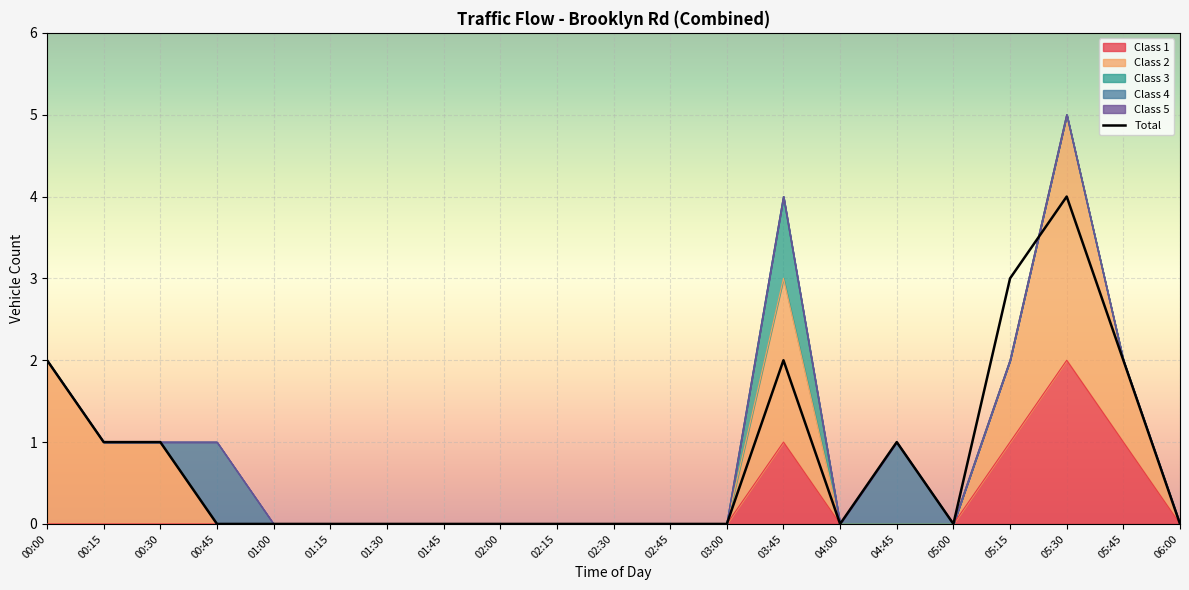

Between 01:45 and 02:30, which is larger?

01:45